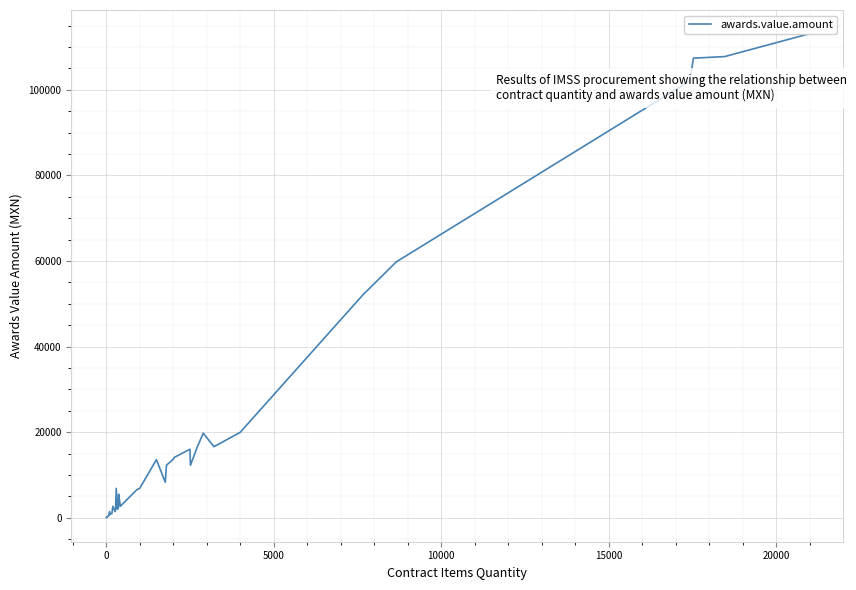

What is the difference between the maximum and minimum values?

112940.3